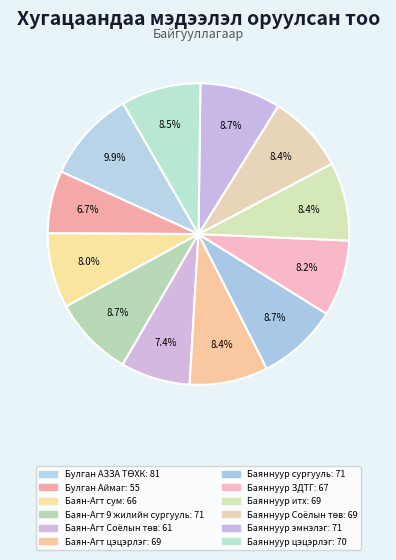

How many segments does this pie chart have?

12